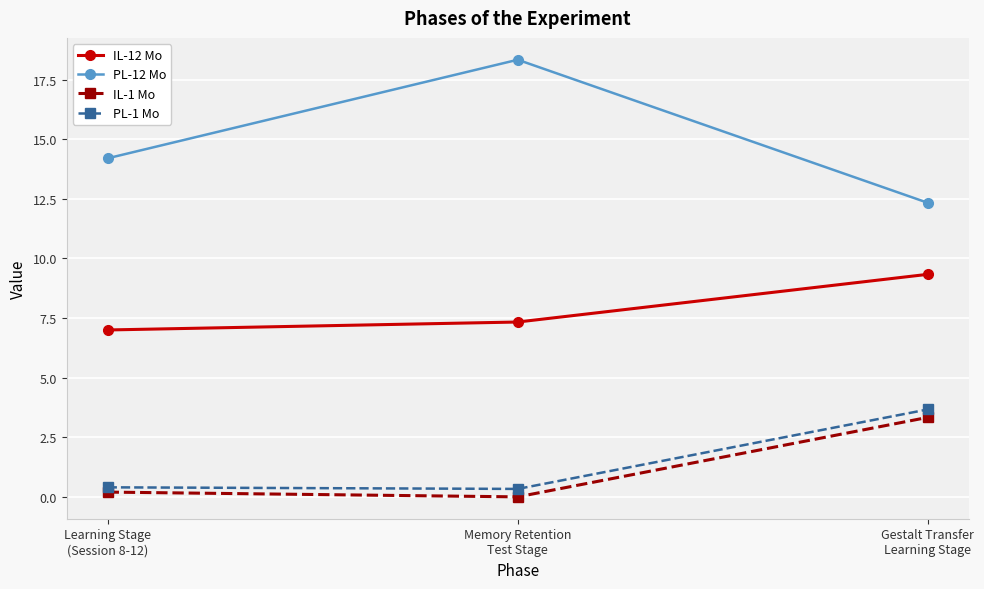

What is the sum of all IL-1 Mo values?

3.5